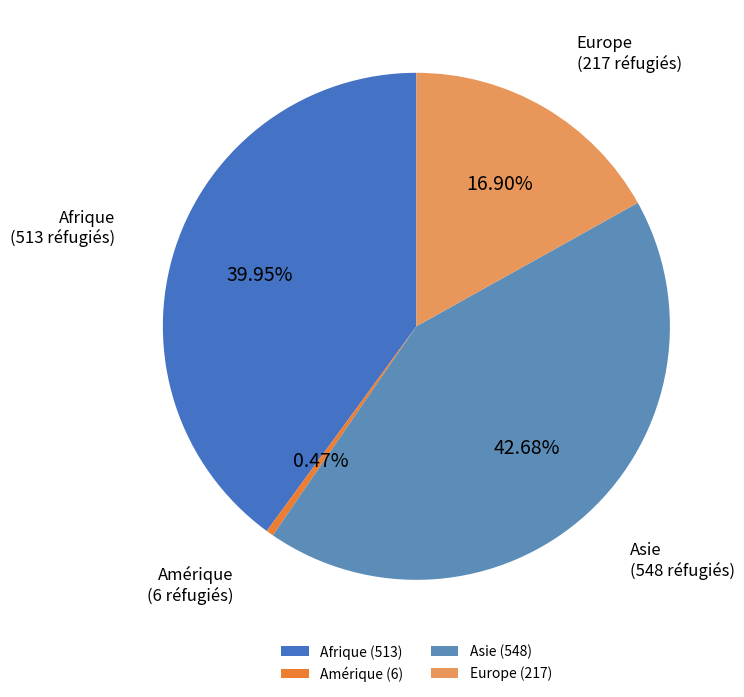

To the nearest percent, what portion does Afrique represent?

40%